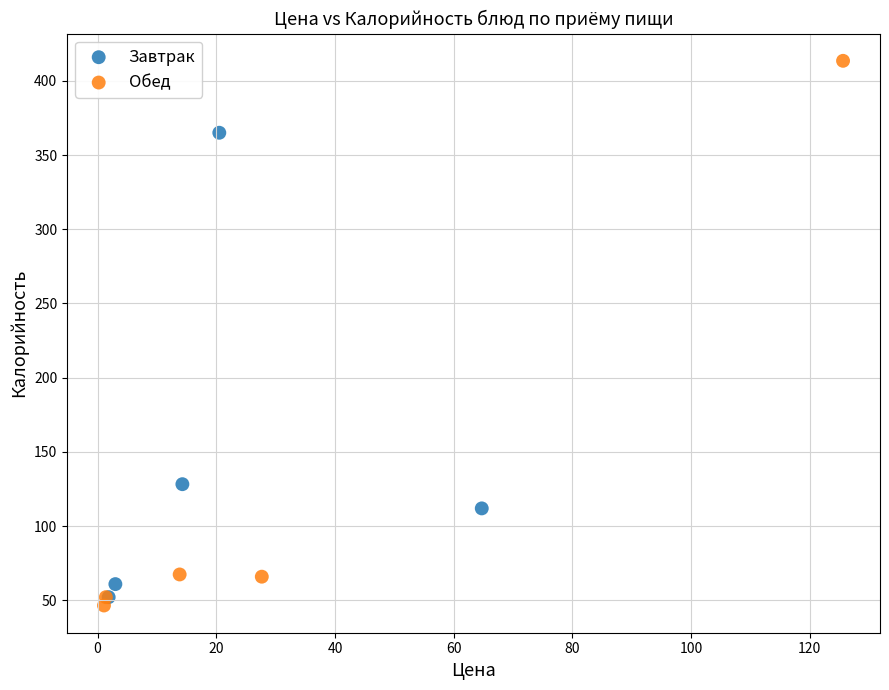

Which series has the largest Y range (max minus min)?

Обед